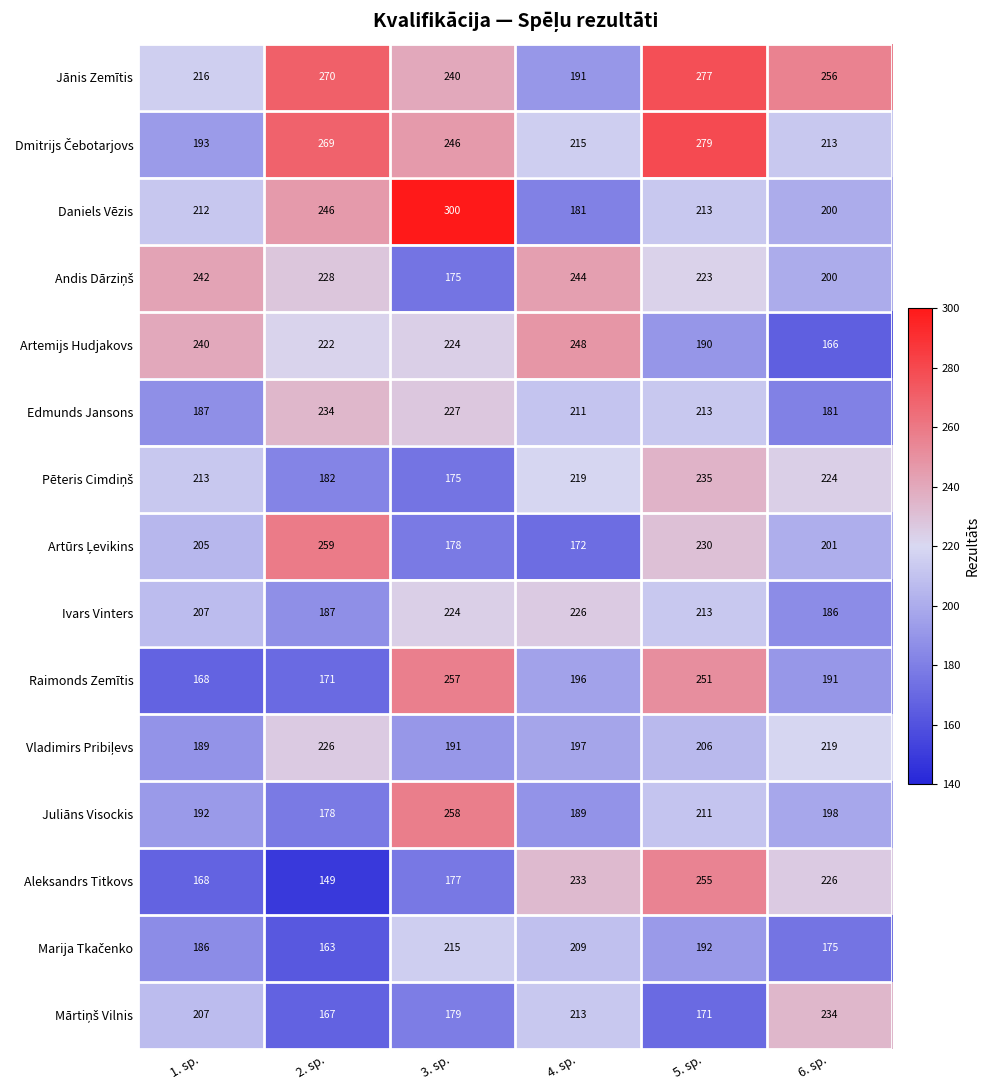

Which series has the largest range (max minus min)?

Daniels Vēzis